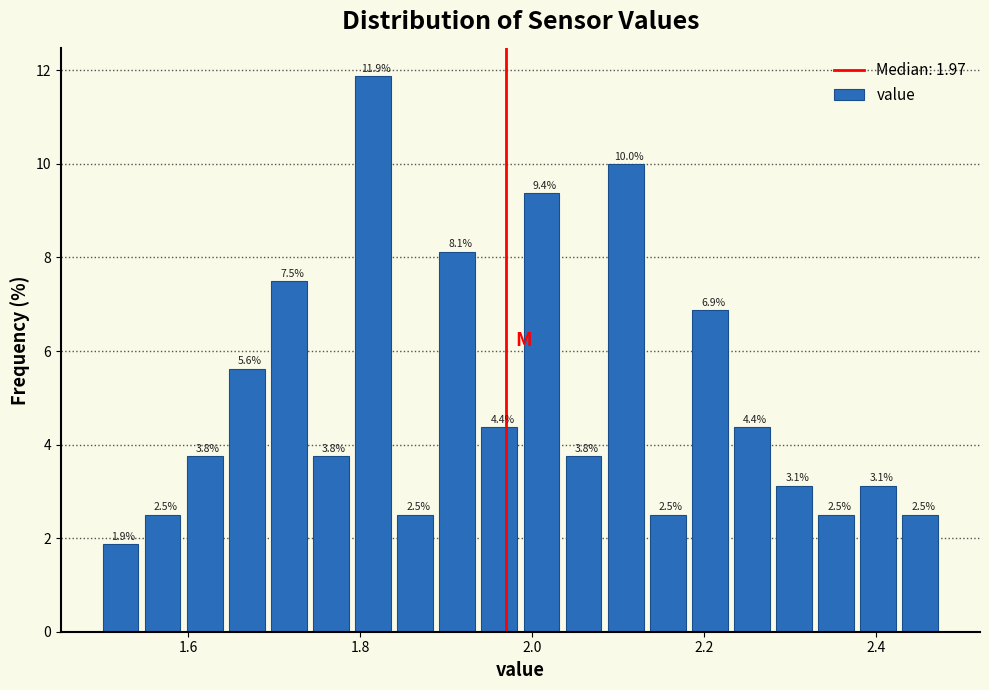

Around what value on the x-axis is the tallest bar? Give the approximate position of its centre, as read against the axis.

1.82